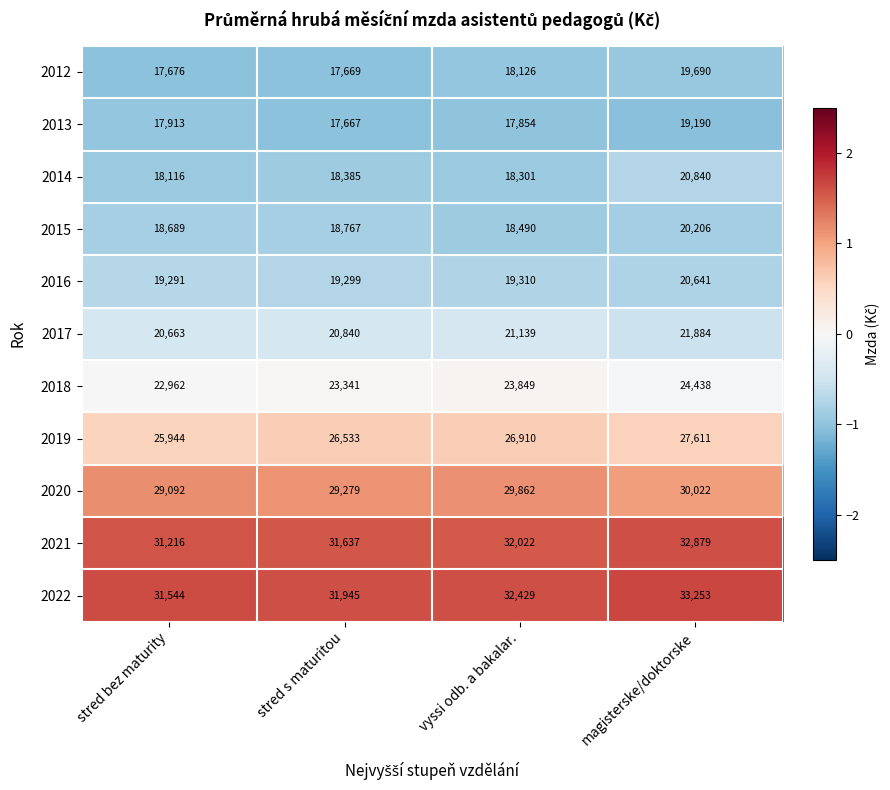

The 2017 series shows 35159 at stred bez maturity. True or false?

False